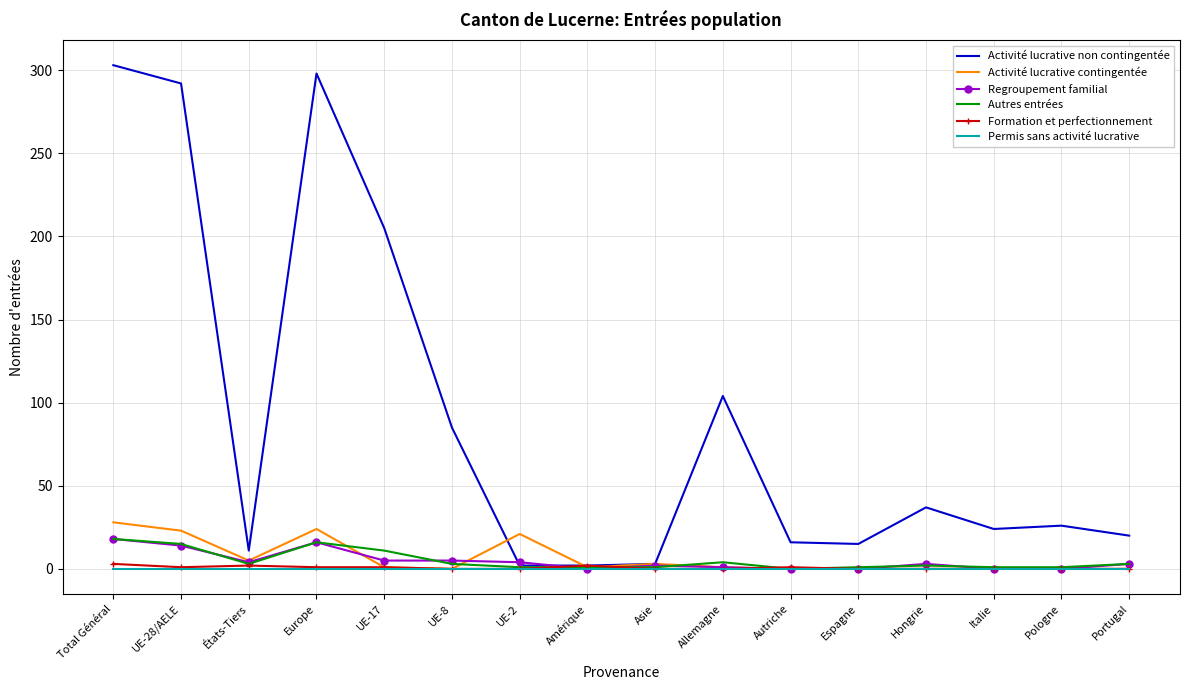

Where is the first local maximum for Autres entrées?

Europe